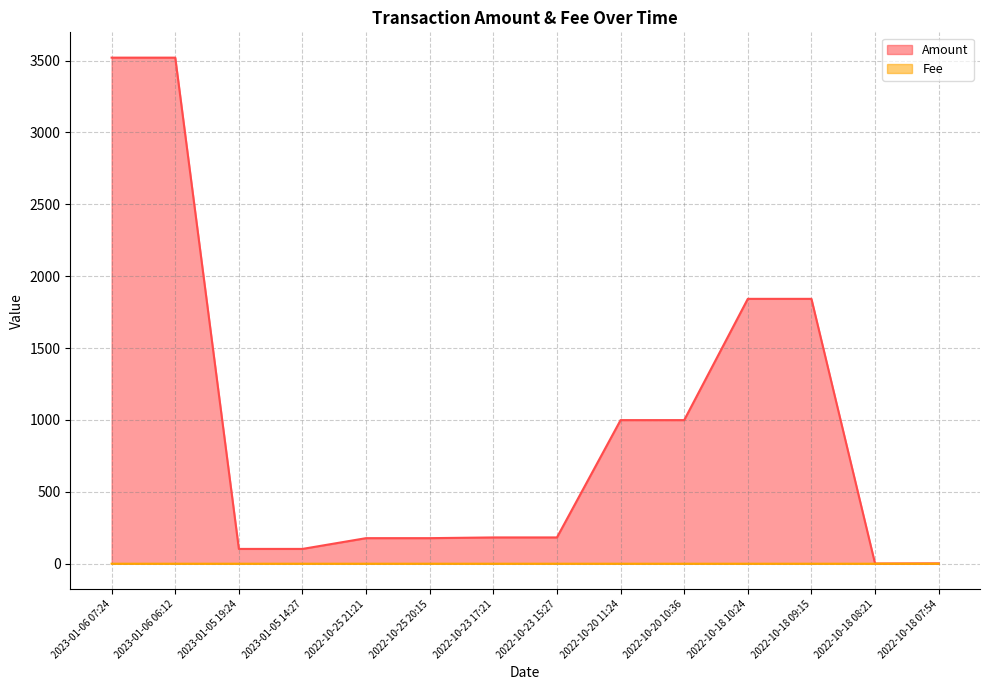

Reading left to right, list all the values displayed in this chart.

Amount: 2023-01-06 07:24=3520.0	2023-01-06 06:12=3520.0	2023-01-05 19:24=103.0	2023-01-05 14:27=103.0	2022-10-25 21:21=177.8	2022-10-25 20:15=177.9	2022-10-23 17:21=182.9	2022-10-23 15:27=182.9	2022-10-20 11:24=998.8	2022-10-20 10:36=998.8	2022-10-18 10:24=1842.3	2022-10-18 09:15=1842.3	2022-10-18 08:21=1.5	2022-10-18 07:54=2.5
Fee: 2023-01-06 07:24=0.0	2023-01-06 06:12=0.0	2023-01-05 19:24=0.0	2023-01-05 14:27=0.0	2022-10-25 21:21=0.0	2022-10-25 20:15=0.1	2022-10-23 17:21=0.0	2022-10-23 15:27=0.1	2022-10-20 11:24=0.0	2022-10-20 10:36=0.0	2022-10-18 10:24=0.0	2022-10-18 09:15=0.0	2022-10-18 08:21=0.0	2022-10-18 07:54=0.0